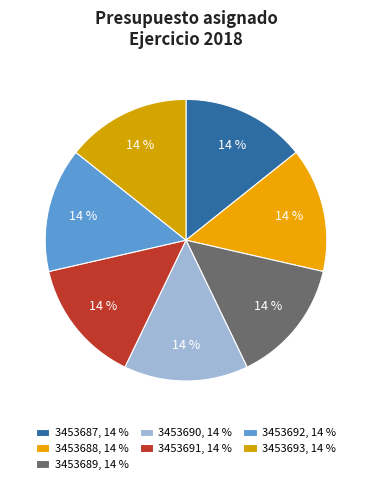

Which slice is the smallest?

3453687